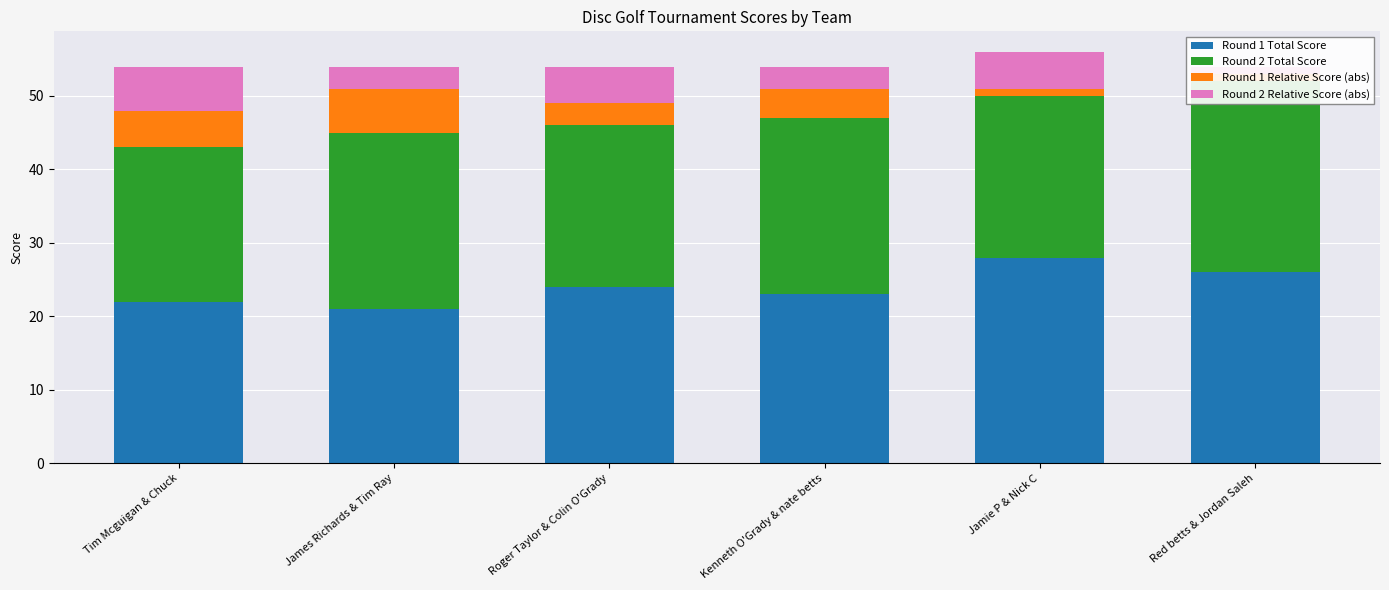

Where is Round 1 Relative Score (abs) nearest to the value 3?

Roger Taylor & Colin O'Grady